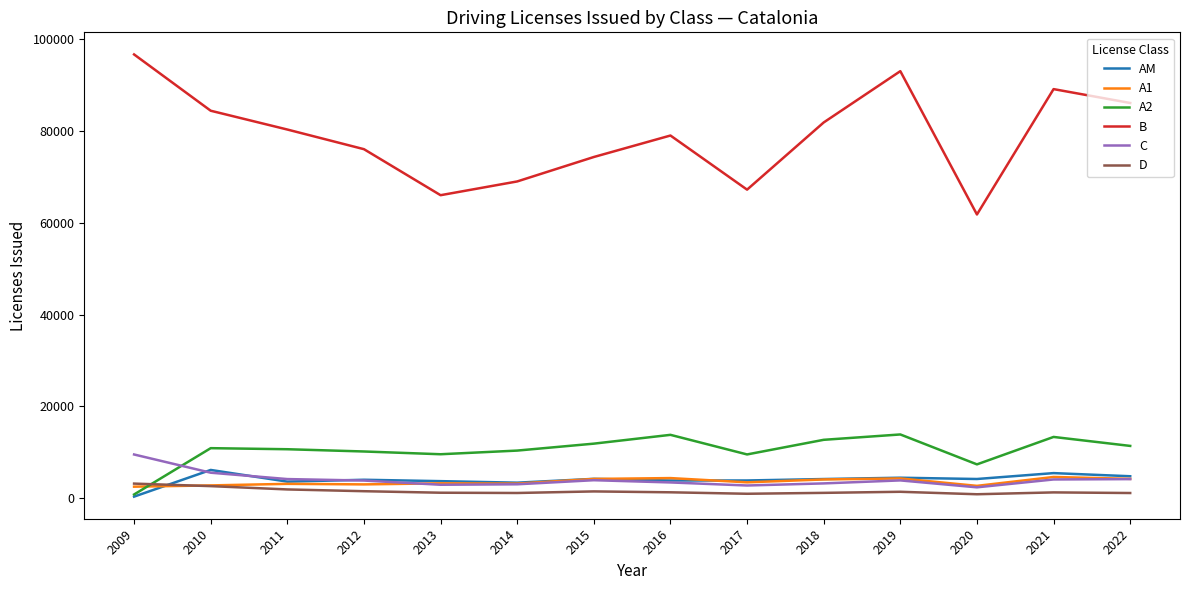

What is the smallest value displayed?

331